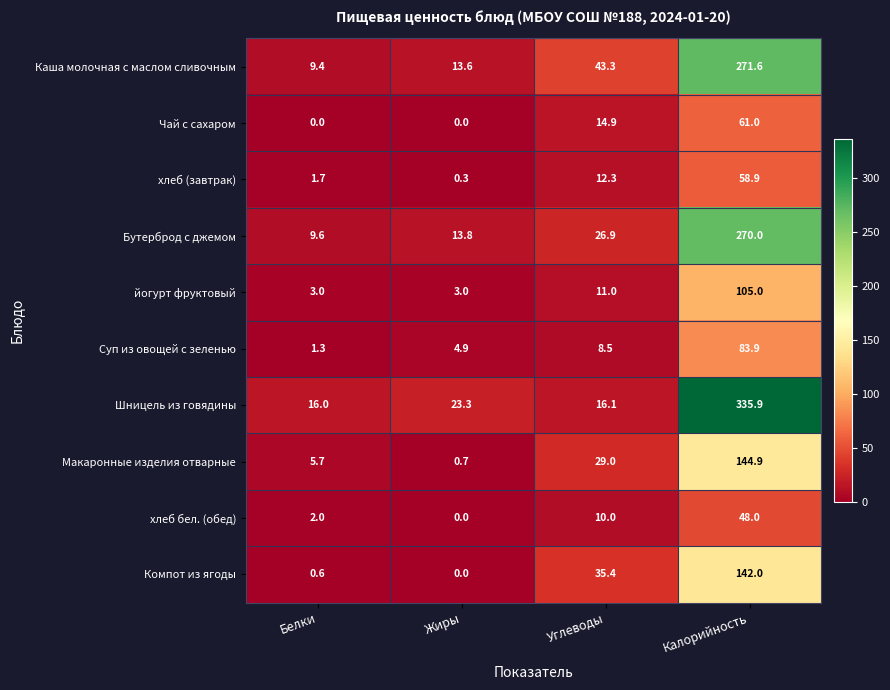

What is the difference between the maximum and minimum values in the йогурт фруктовый series?

102.0